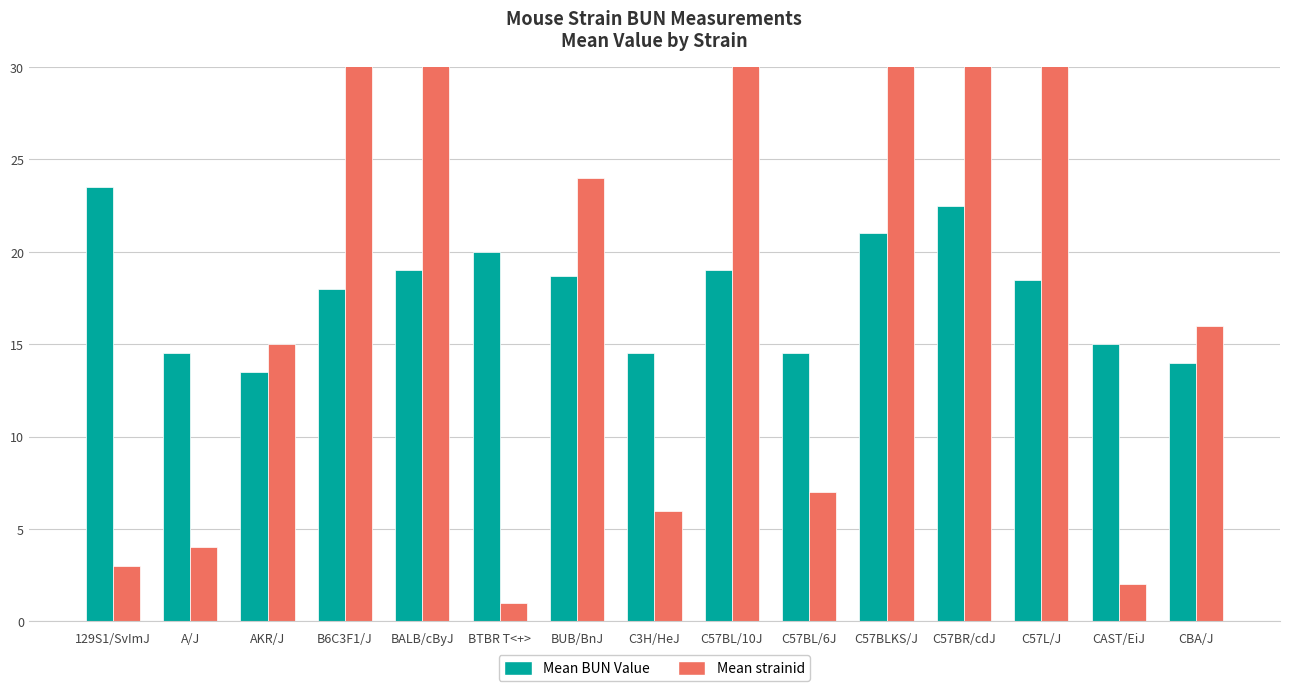

Reading left to right, what are all the values shown in this chart?

Mean BUN Value: 23.5	14.5	13.5	18.0	19.0	20.0	18.7	14.5	19.0	14.5	21.0	22.5	18.5	15.0	14.0
Mean strainid: 3.0	4.0	15.0	202.0	50.0	1.0	24.0	6.0	38.0	7.0	35.0	32.0	37.0	2.0	16.0